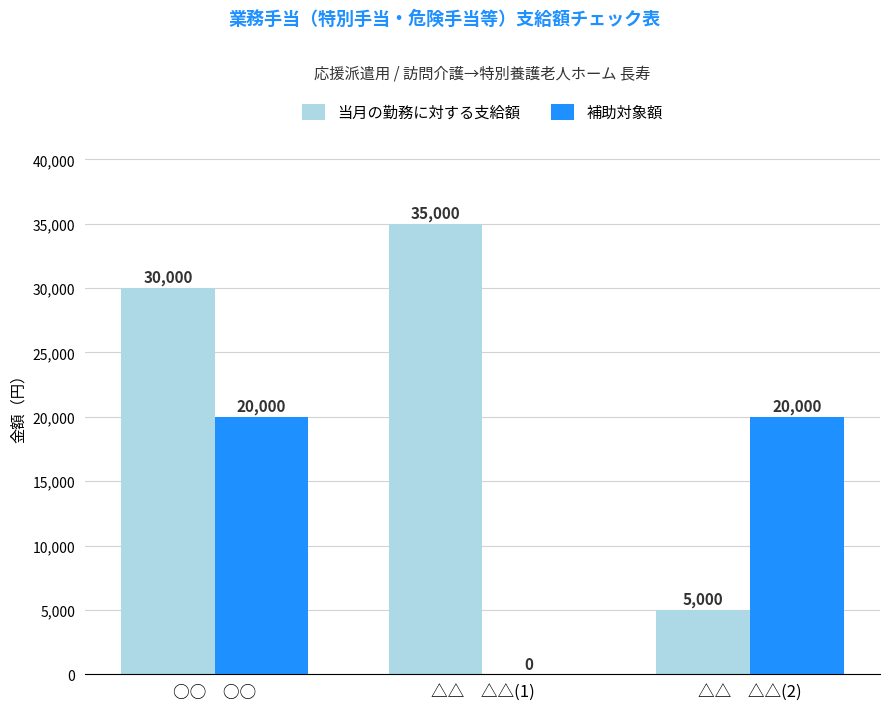

What is the sum of all 補助対象額 values?

40000